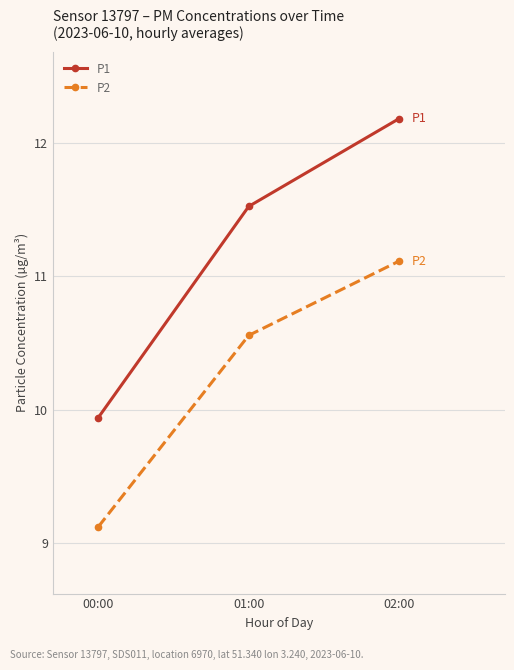

What is the difference between the highest and lowest values at 02:00?

1.1